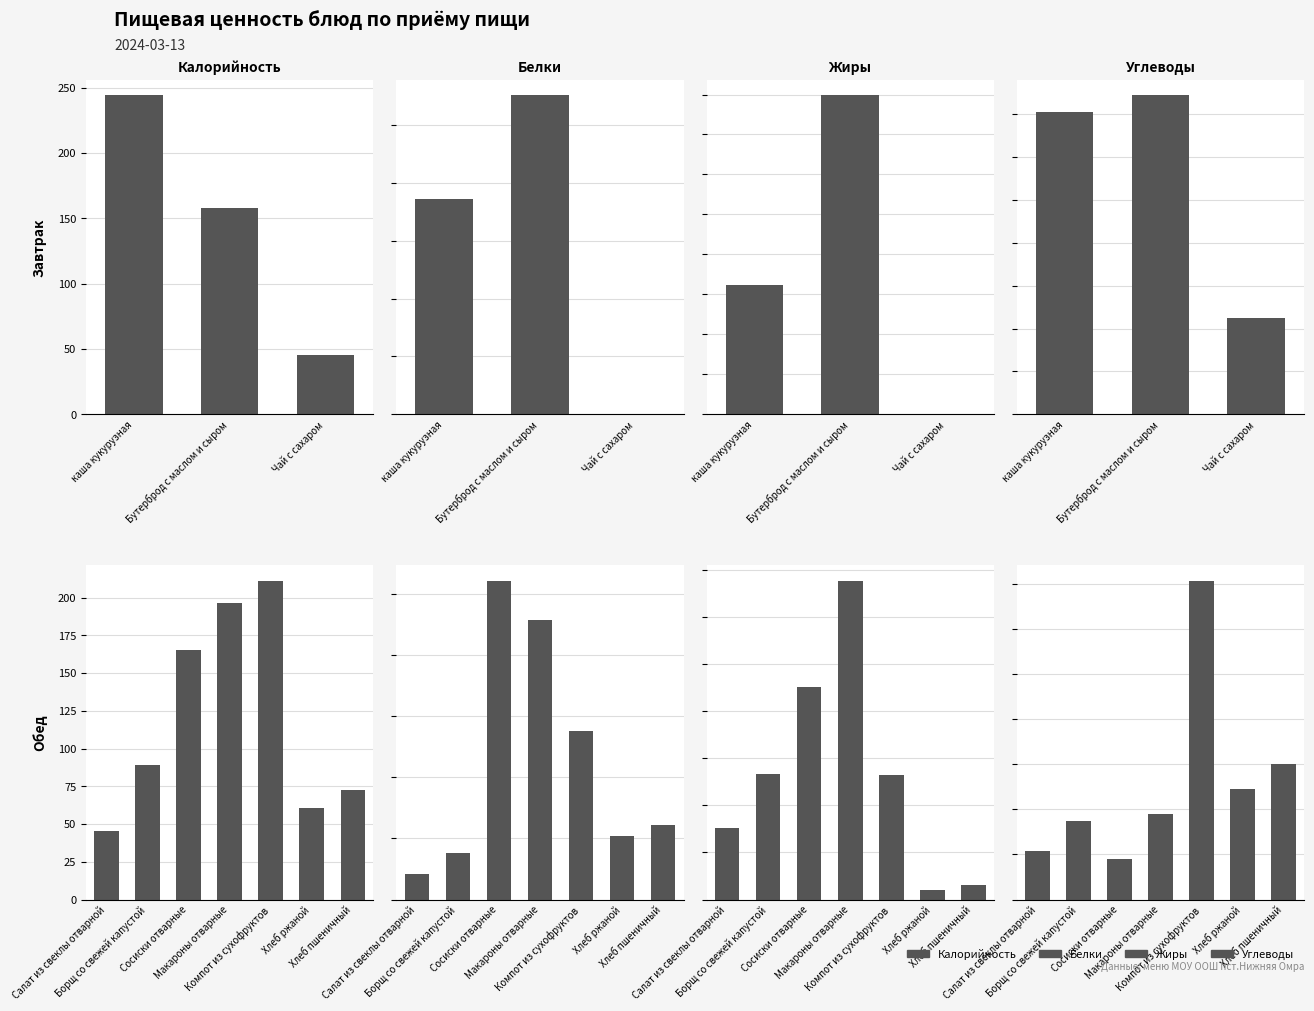

Where is Углеводы nearest to the value 19?

Хлеб пшеничный